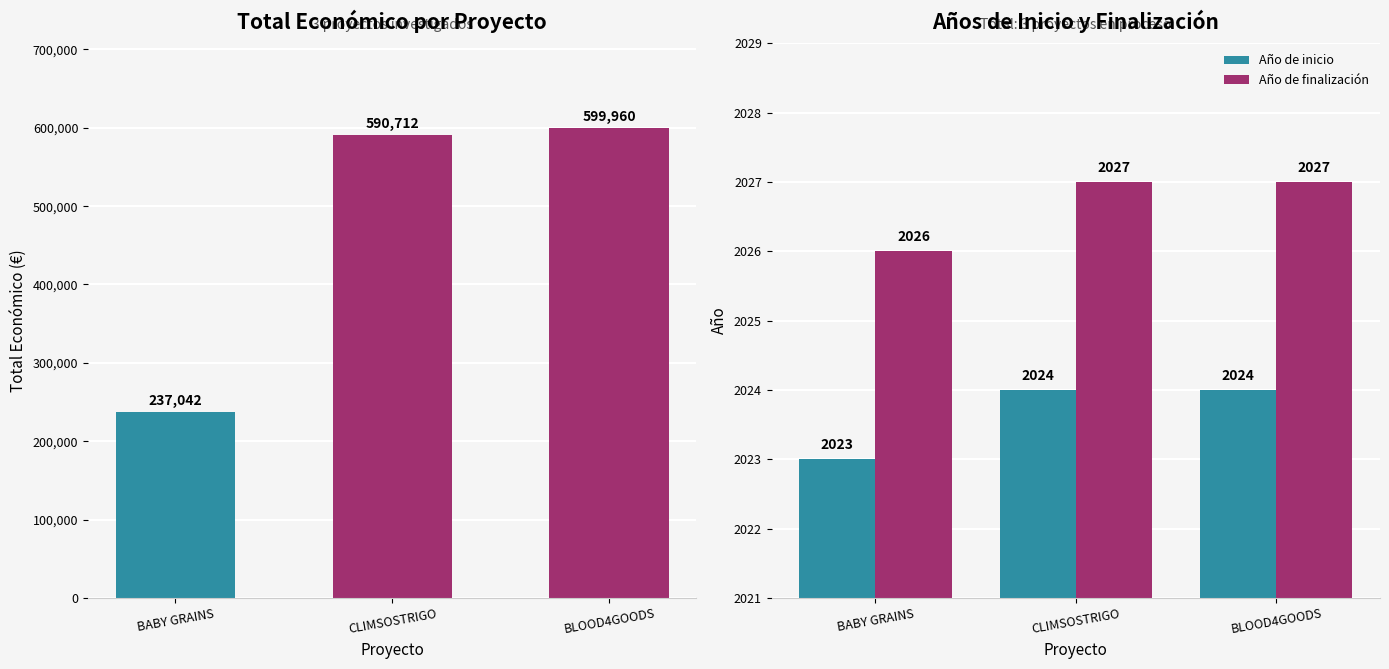

Count the number of data series in this chart.

3